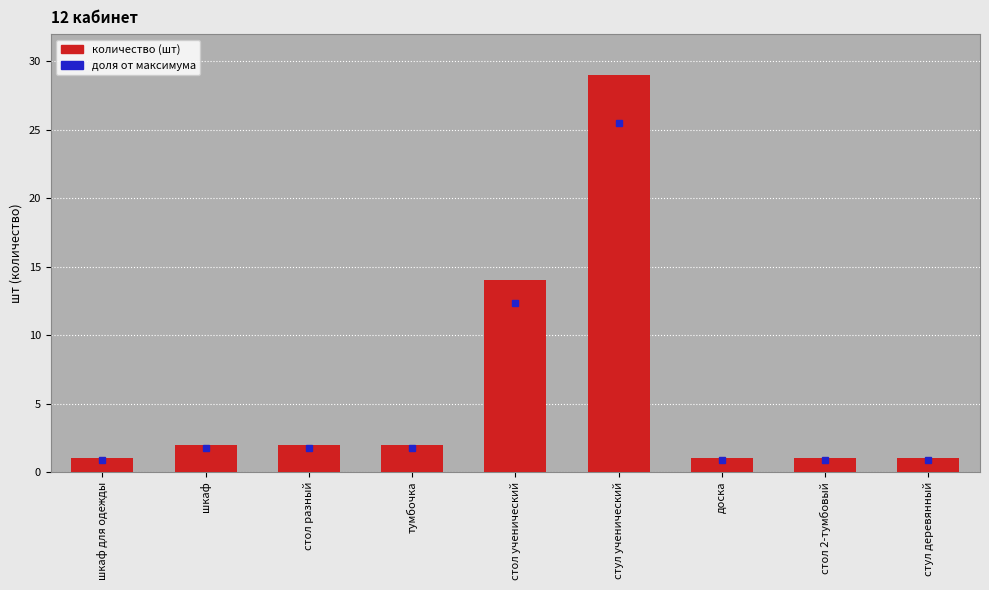

Which label corresponds to the largest value in the chart?

стул ученический